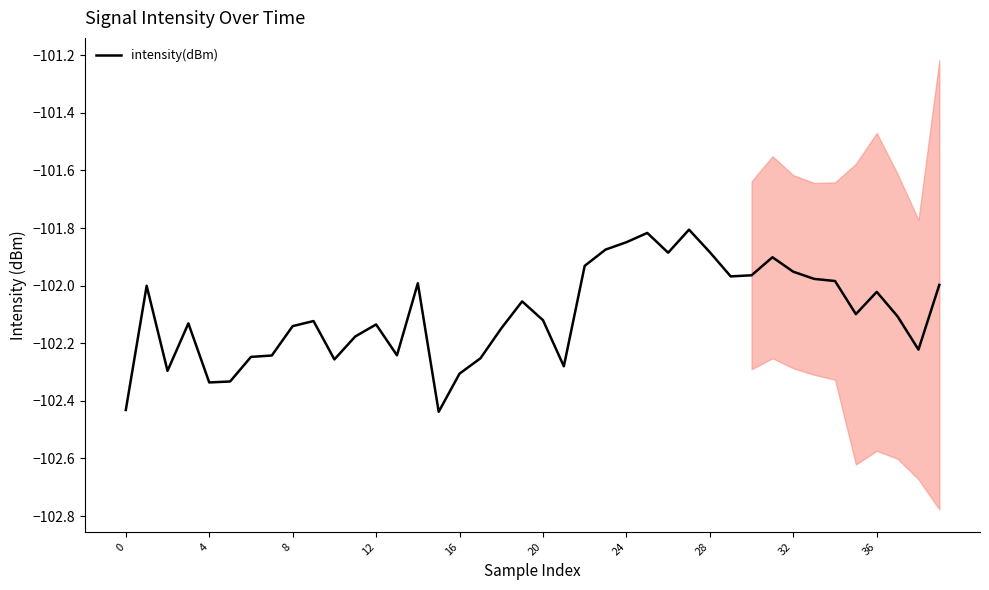

Reading right to left, extract all data points from this chart.

-102.0	-102.2	-102.1	-102.0	-102.1	-102.0	-102.0	-102.0	-101.9	-102.0	-102.0	-101.9	-101.8	-101.9	-101.8	-101.8	-101.9	-101.9	-102.3	-102.1	-102.1	-102.1	-102.3	-102.3	-102.4	-102.0	-102.2	-102.1	-102.2	-102.3	-102.1	-102.1	-102.2	-102.2	-102.3	-102.3	-102.1	-102.3	-102.0	-102.4